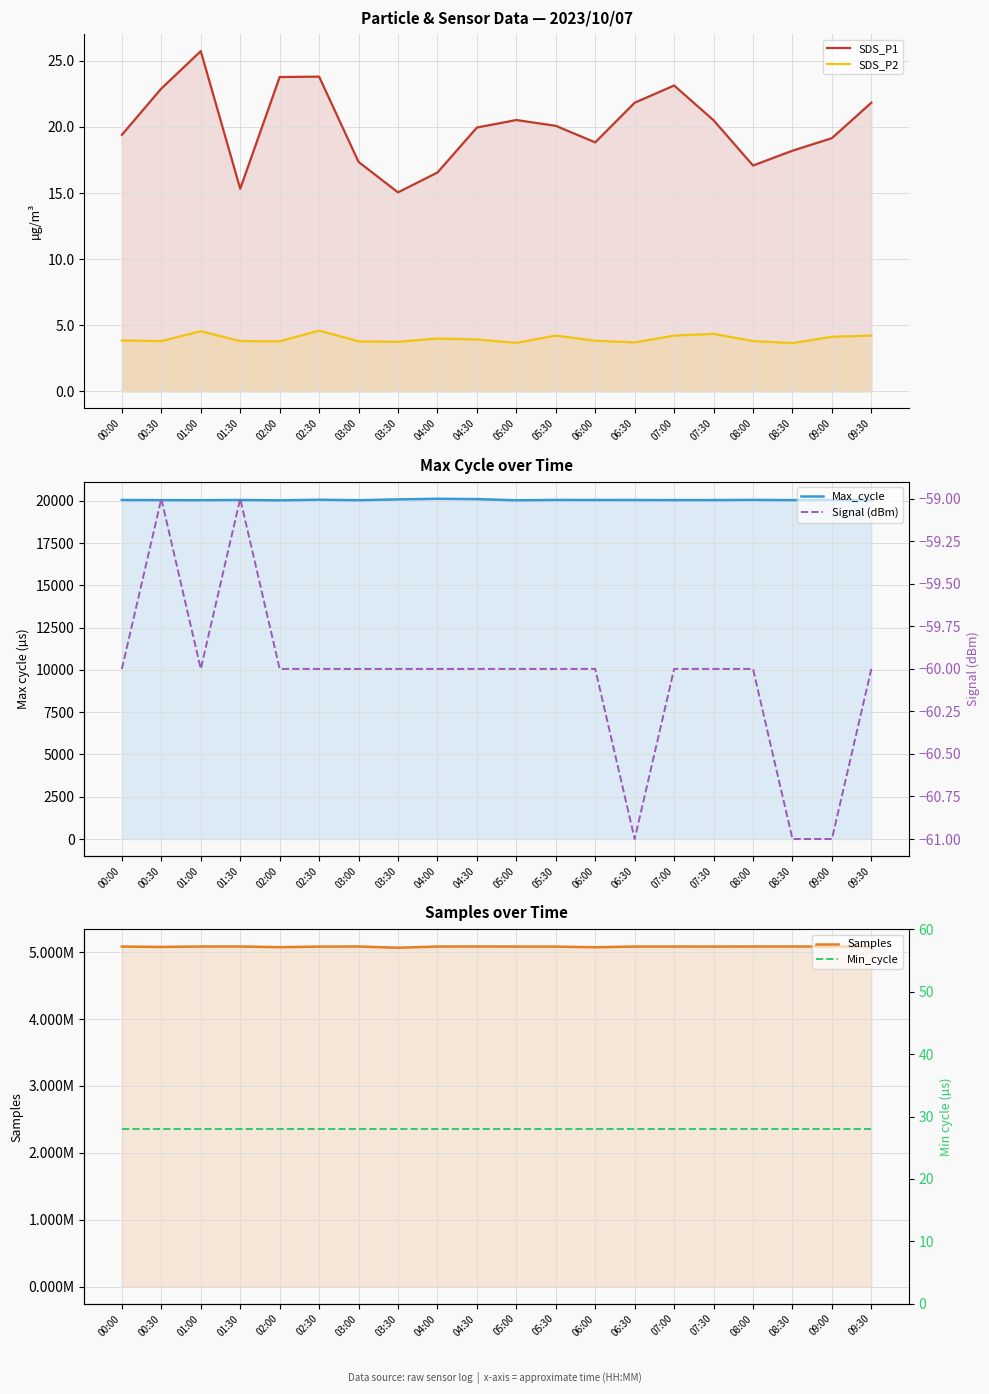

What is the label of the 13th point from the right?

03:30